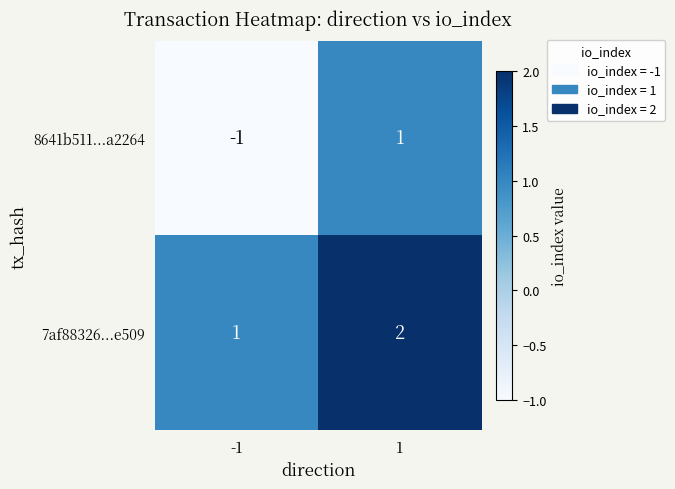

What is the sum of all 7af88326...e509 values?

3